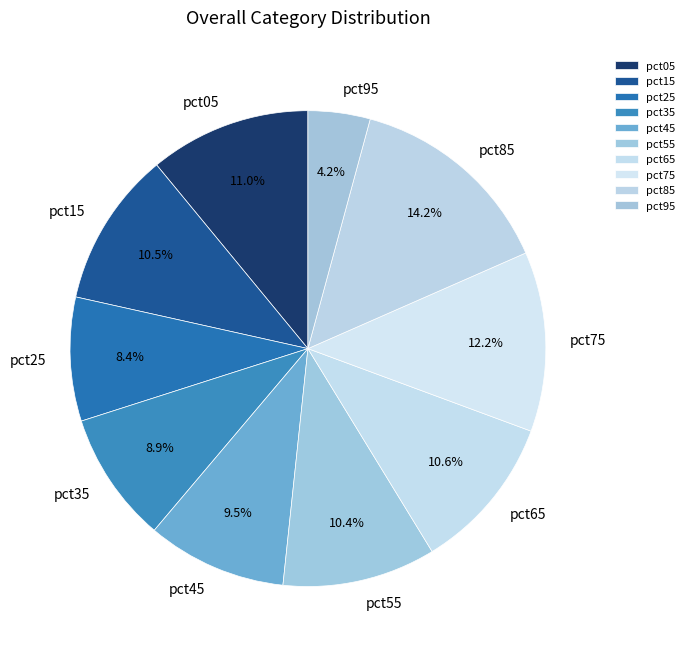

True or false: pct05 accounts for 11% of the total.

True